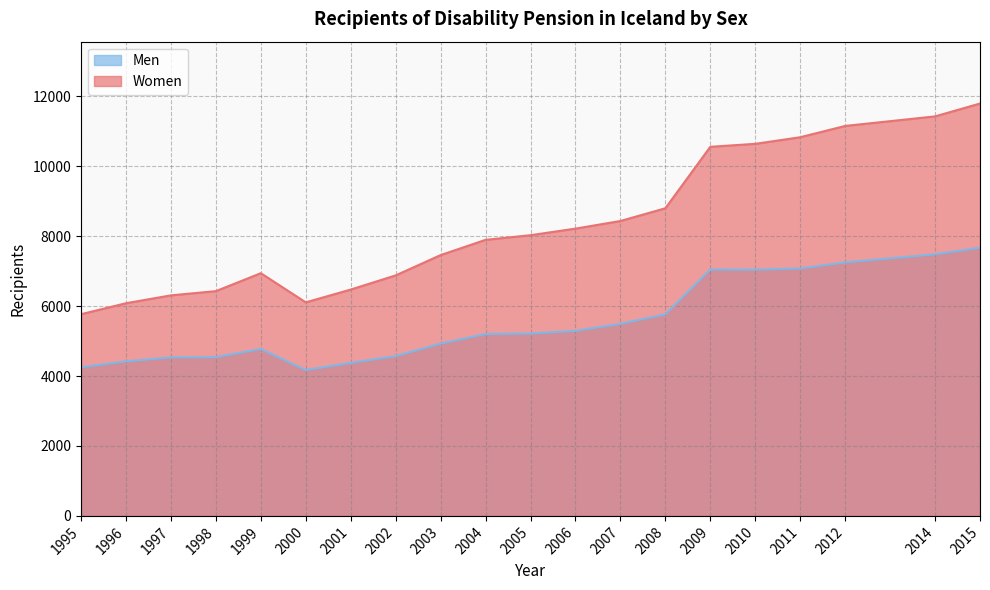

What is the approximate value of Men at 2003, to the nearest 50?

4950